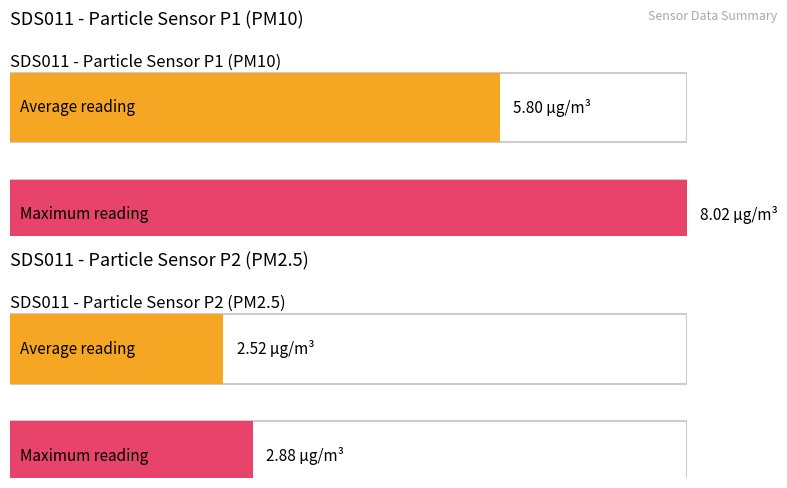

Is it true that SDS_P1 equals 4.1 at 00:20?

False